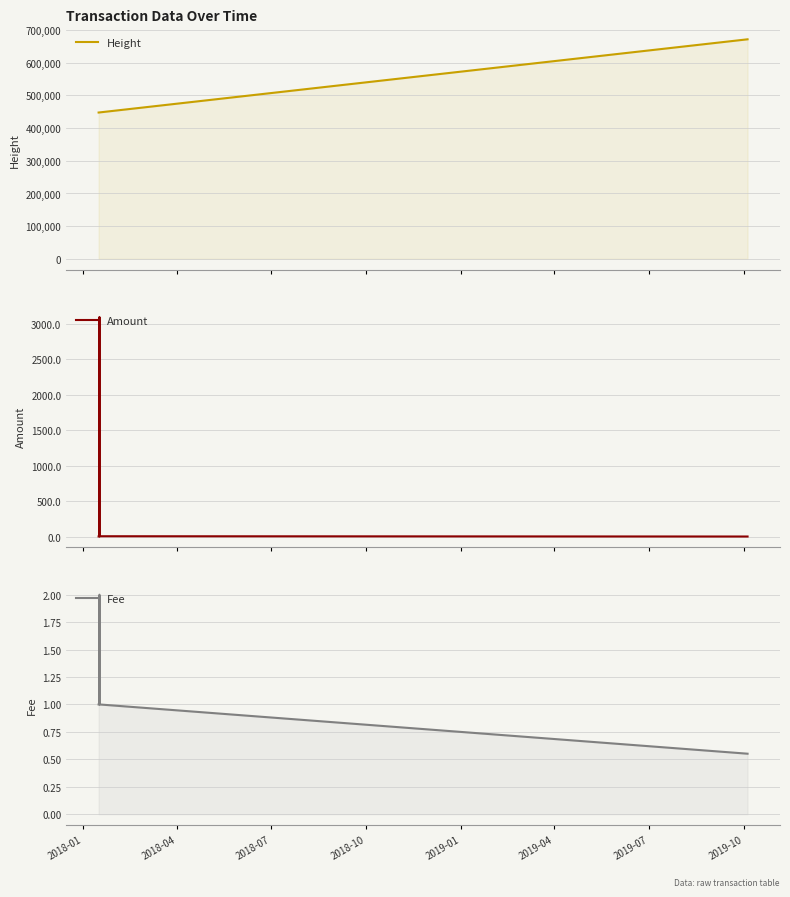

What is the difference between the maximum and minimum values in the Height series?

224057.0